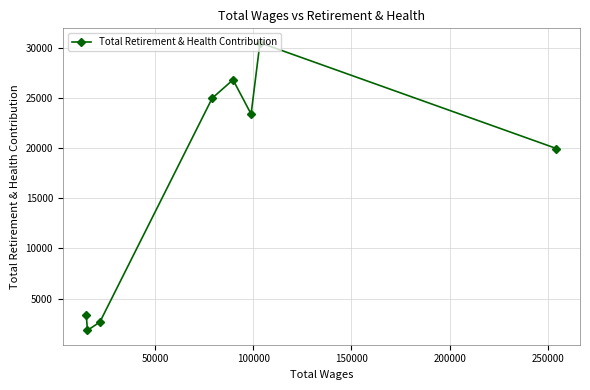

What is the smallest value displayed?

1835